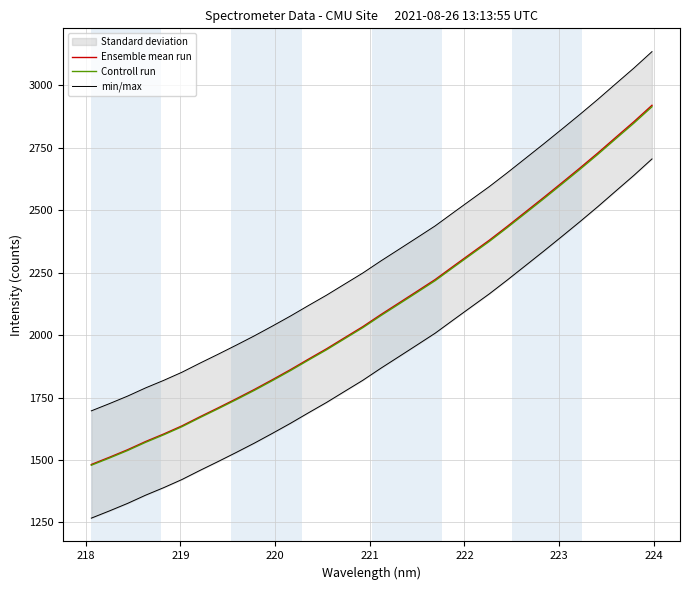

What is the difference between the second highest and minimum values in the Controll run series?

1370.2